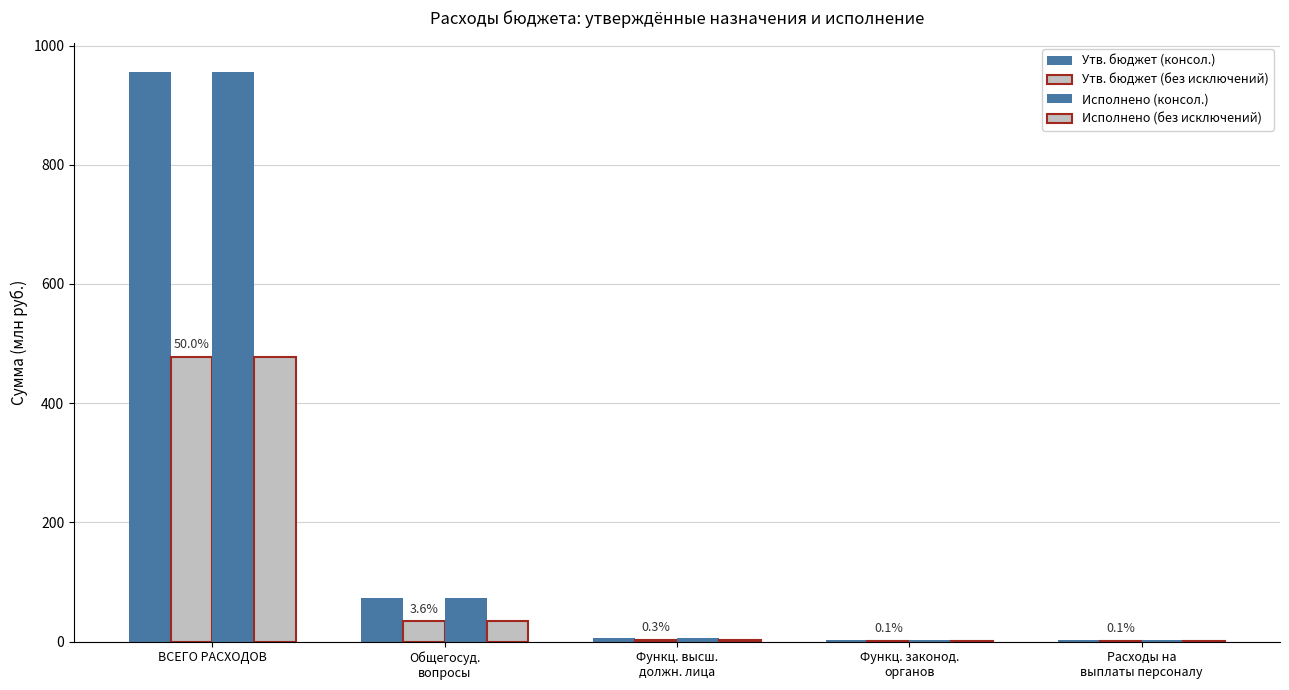

Does the chart contain stacked bars?

No